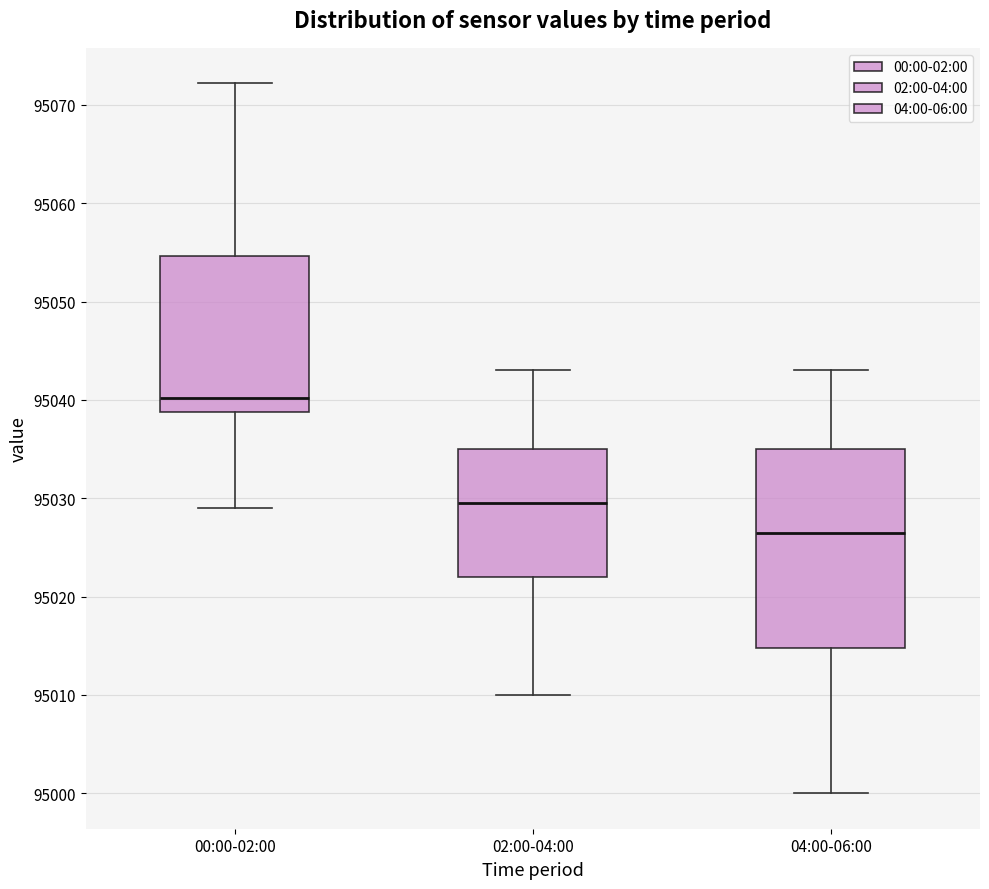

Which box has the lowest median line?

04:00-06:00